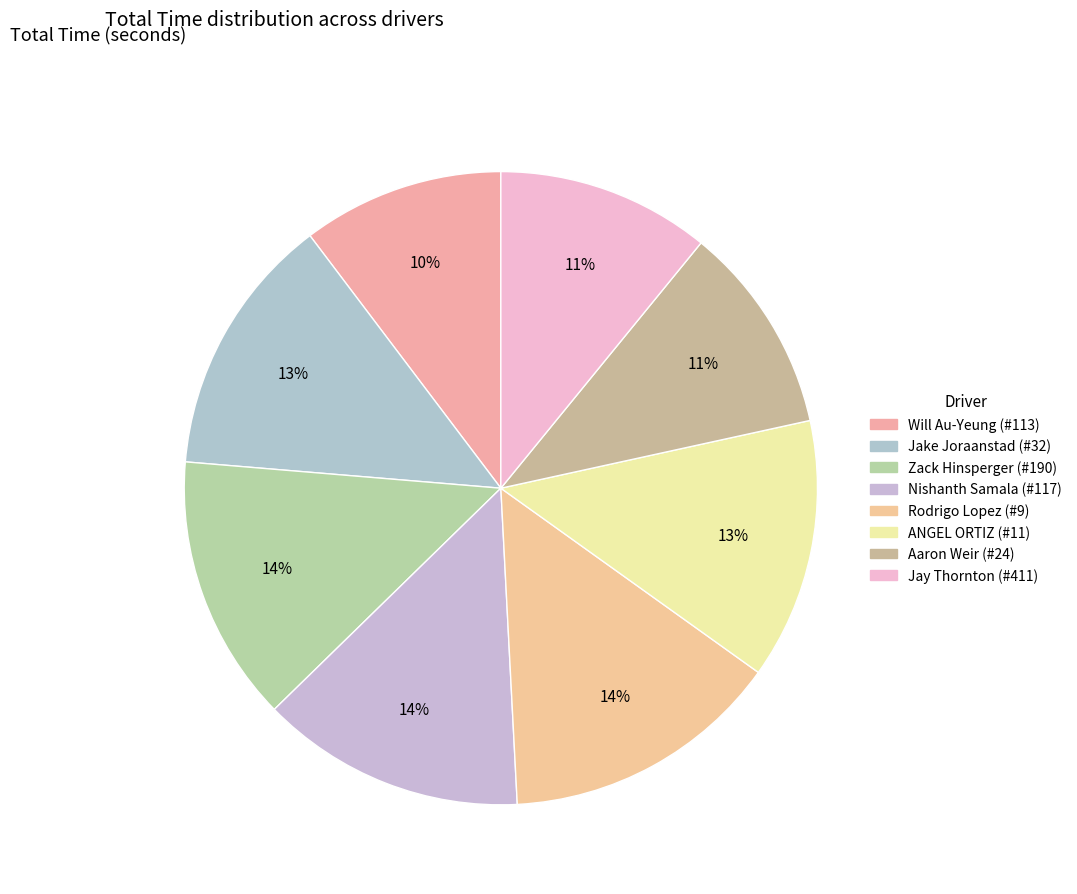

Approximately how many times larger is the value at Nishanth Samala (#117) compared to Rodrigo Lopez (#9)?

0.9